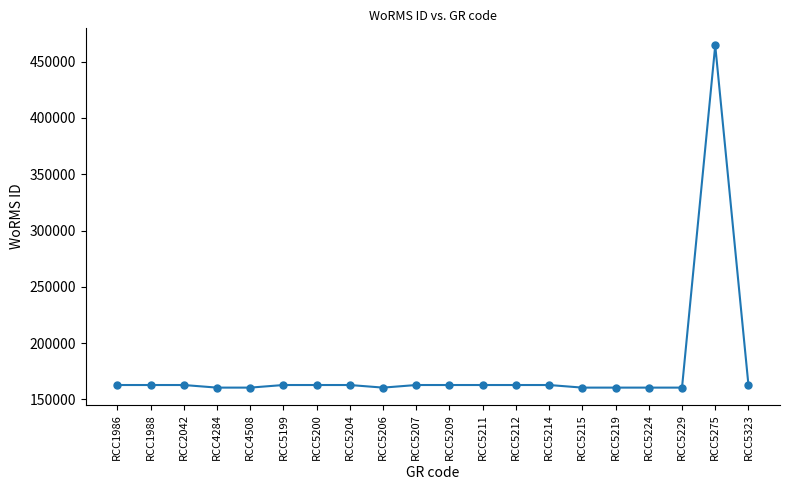

Is this an area chart (filled region under the line)?

No